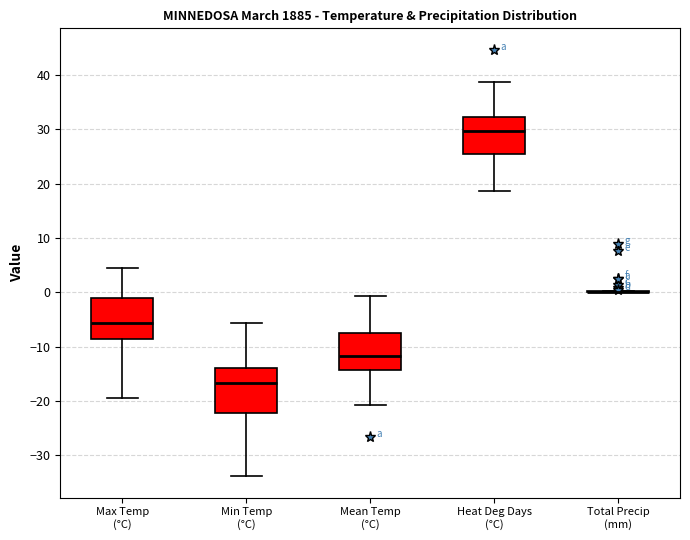

Reading left to right, read every box against the y-axis: the position of its median line, the range the box covers, and the ends of its whiskers. The values are not printed on the chart, so give them approximately, as read against the axis.

Max Temp (°C): median -6, box -9 to -1, whiskers -19 to 4
Min Temp (°C): median -17, box -22 to -14, whiskers -34 to -6
Mean Temp (°C): median -12, box -14 to -7, whiskers -21 to -1
Heat Deg Days (°C): median 30, box 26 to 32, whiskers 19 to 39
Total Precip (mm): box collapsed to a line at 0, whiskers 0 to 0